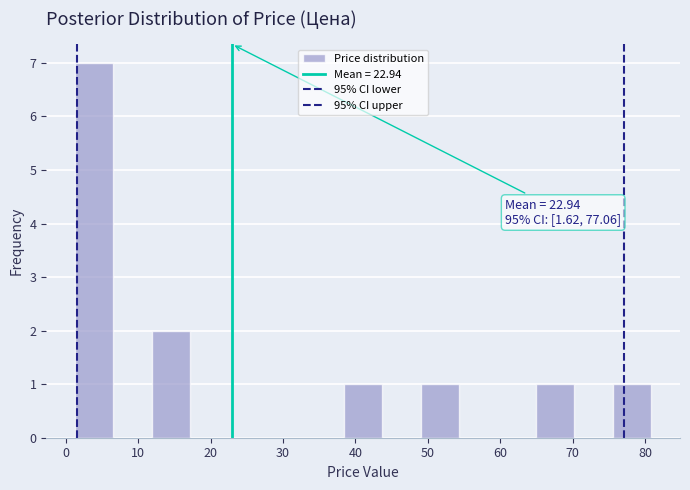

Which range on the x-axis has the tallest bar?

1 to 7